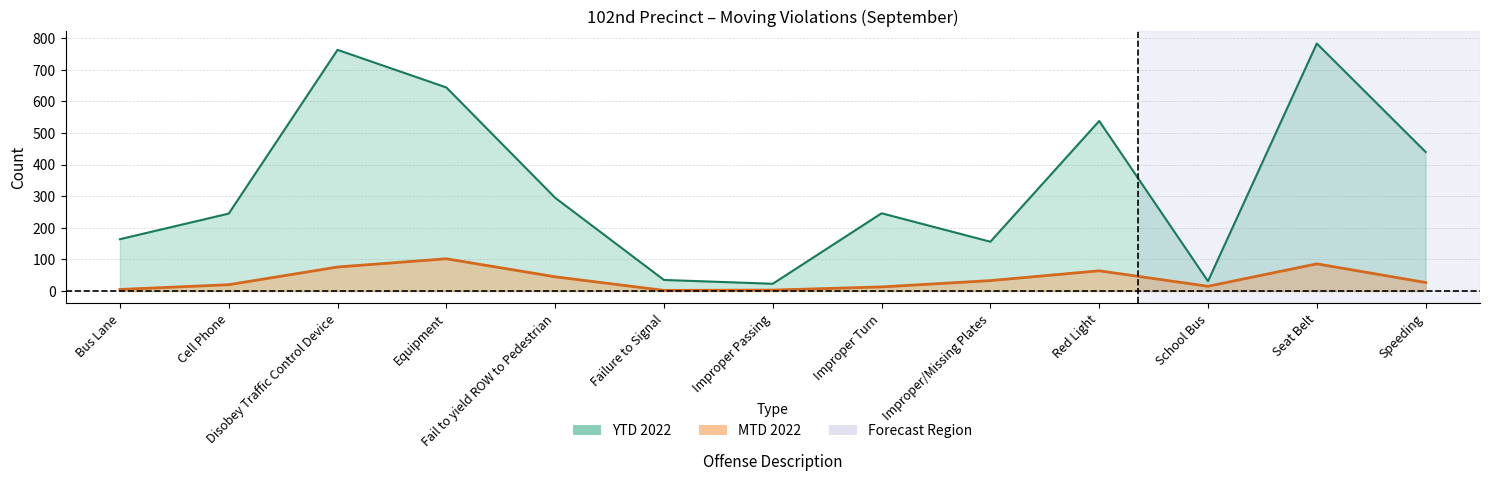

Does the chart have visible grid lines?

Yes